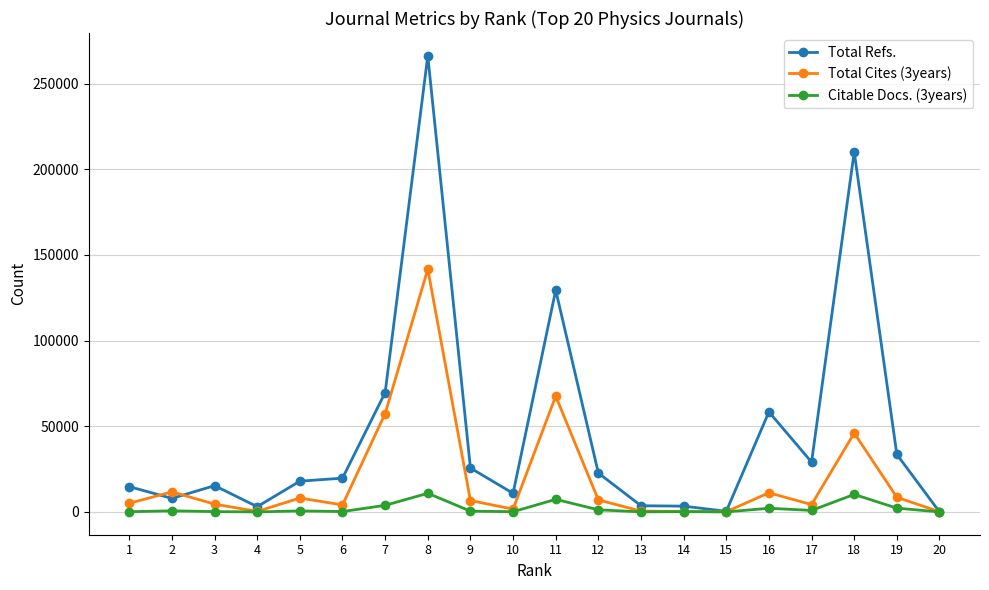

How many distinct data groups are displayed?

3